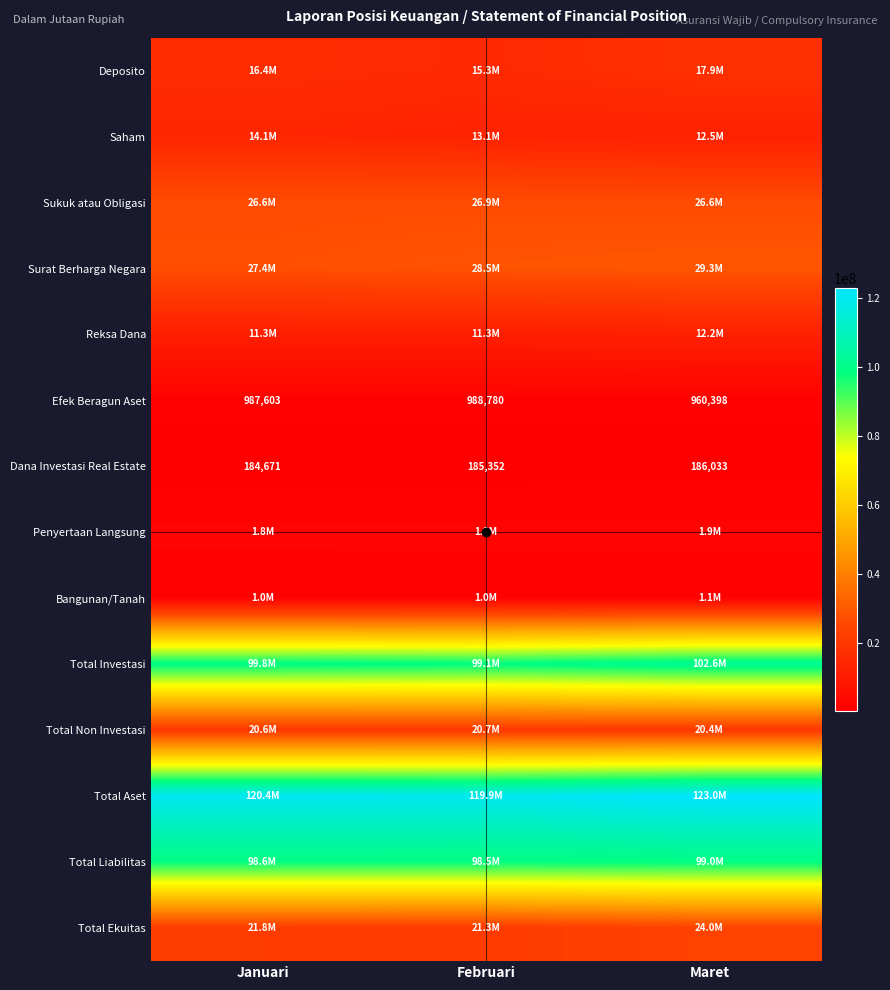

Which has a higher value, Februari or Januari?

Januari